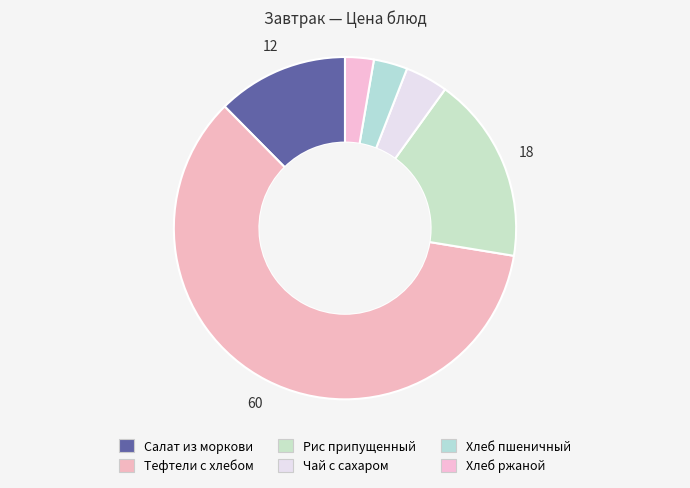

What is the smallest slice in the pie chart?

Хлеб ржаной